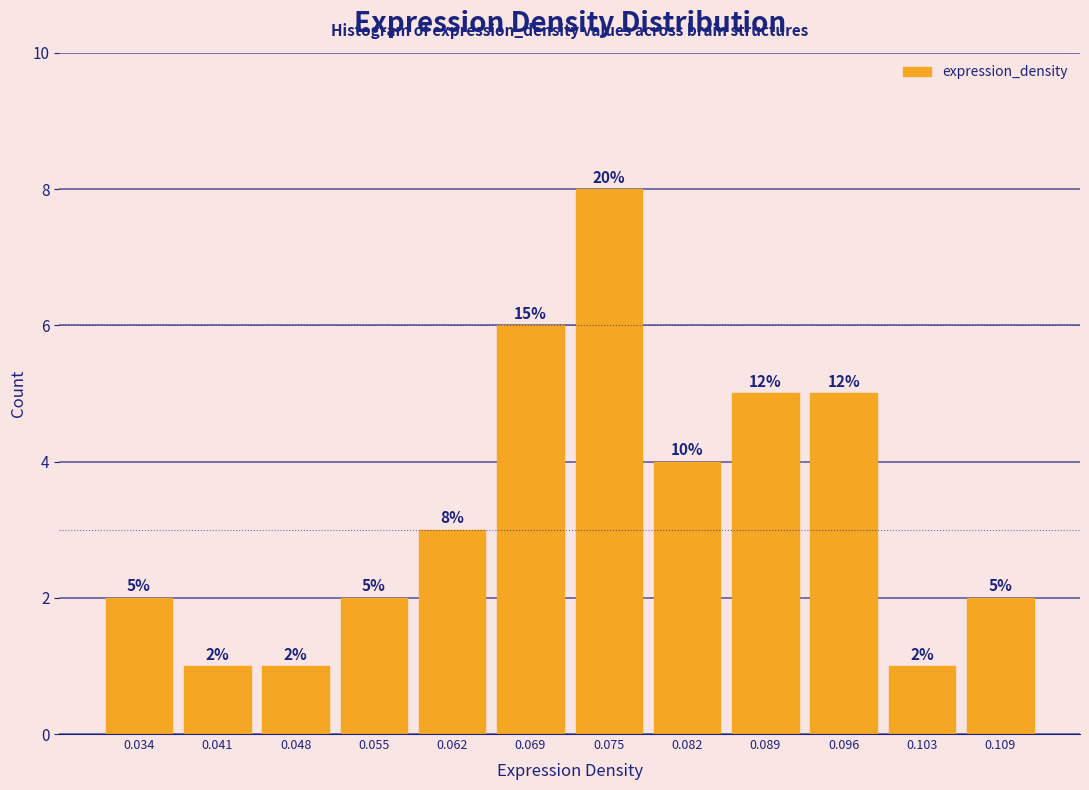

Which range on the x-axis has the tallest bar?

0.072 to 0.079